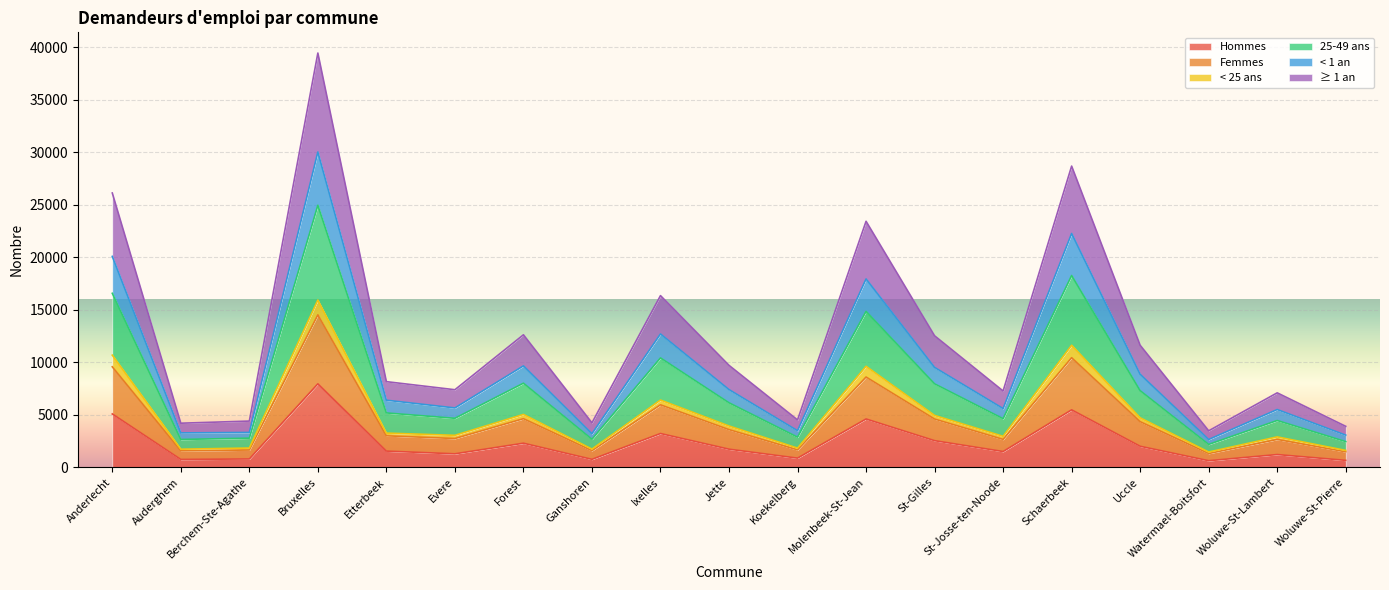

True or false: Hommes and ≥ 1 an cross at least once.

False